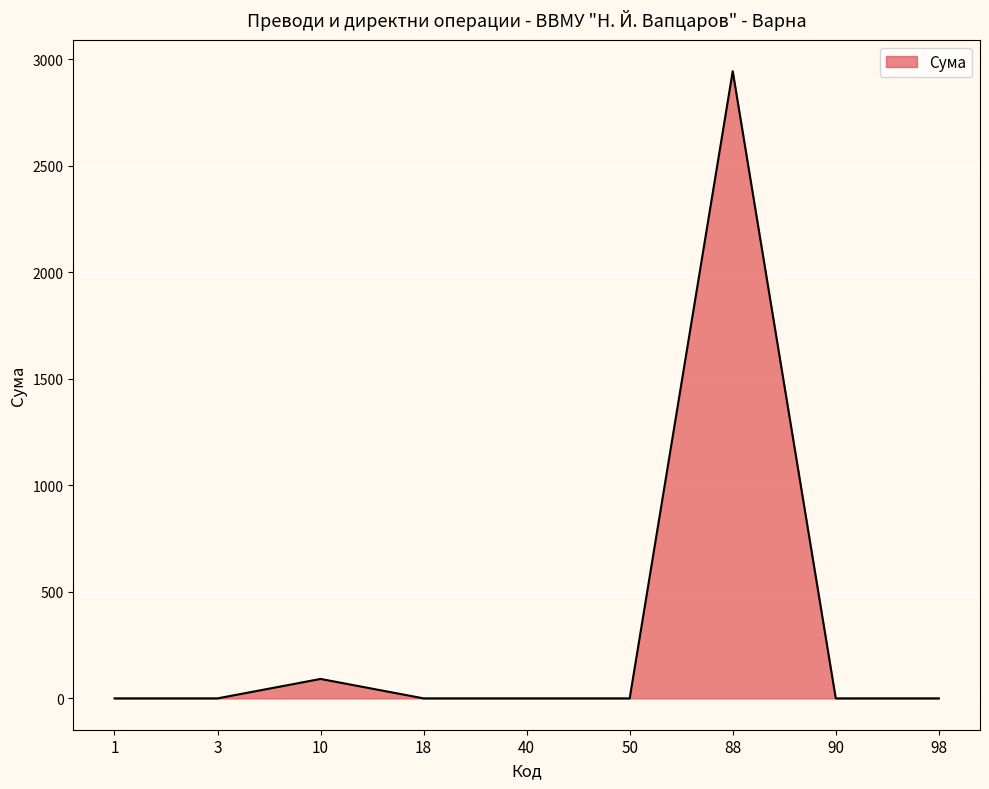

How many lines are shown in the chart?

1